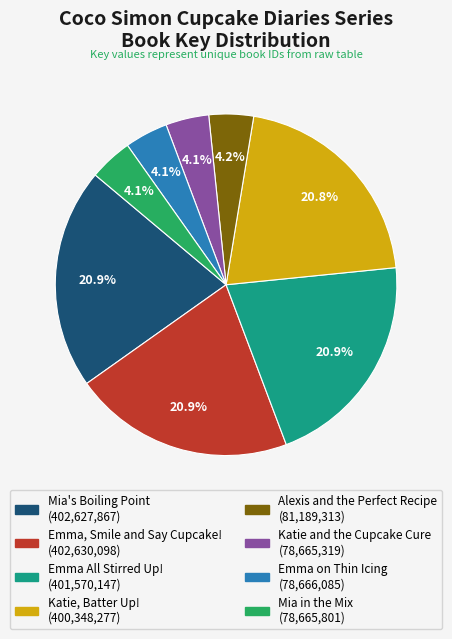

To the nearest percent, what is the combined percentage of Emma, Smile and Say Cupcake! and Alexis and the Perfect Recipe?

25%